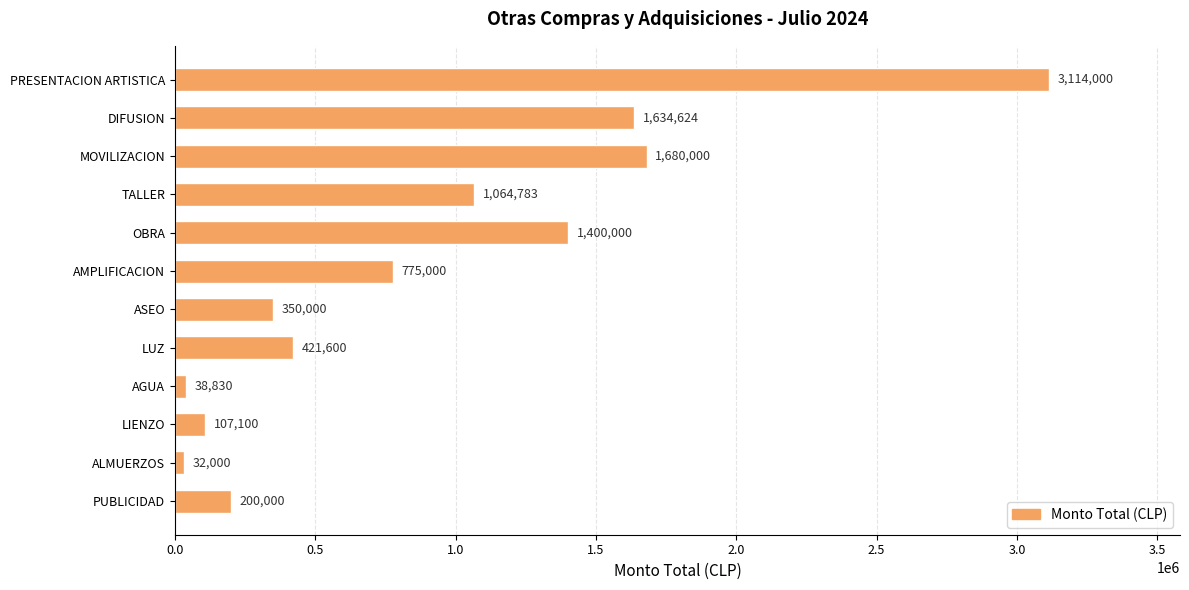

The value at TALLER is 1064783. True or false?

True